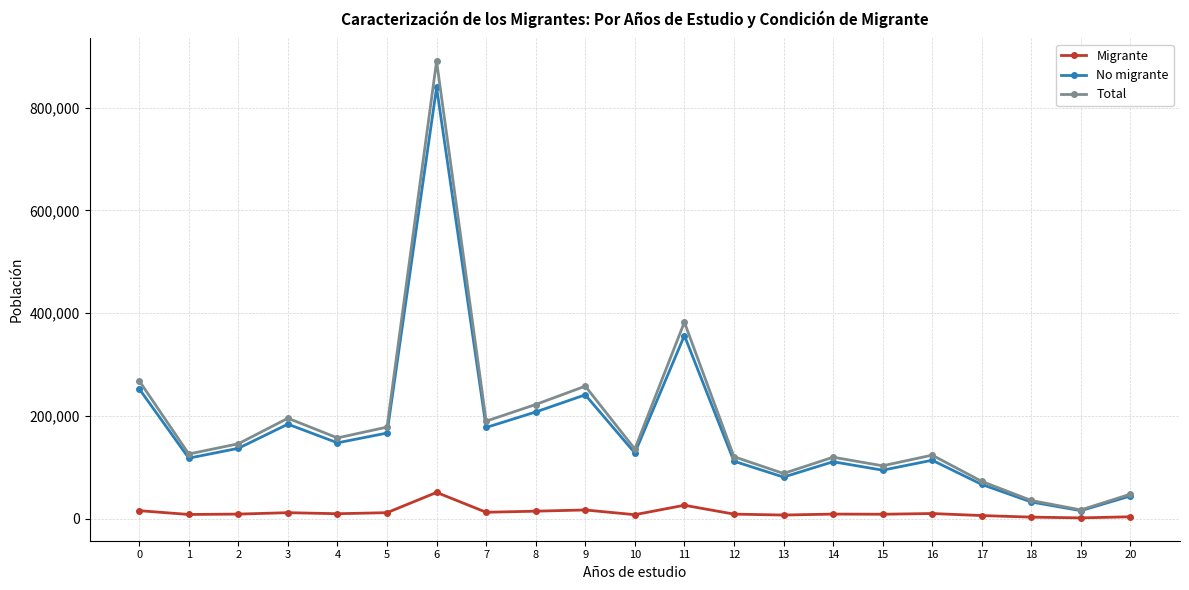

The value of Total at 11 is 382300. True or false?

True